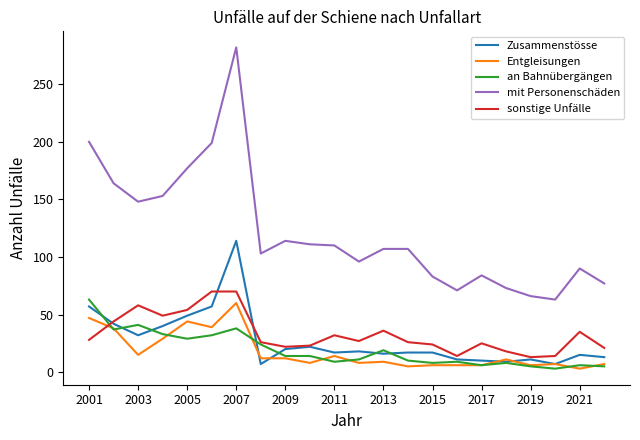

Which series ends up on top after the final intersection of Zusammenstösse and an Bahnübergängen?

Zusammenstösse